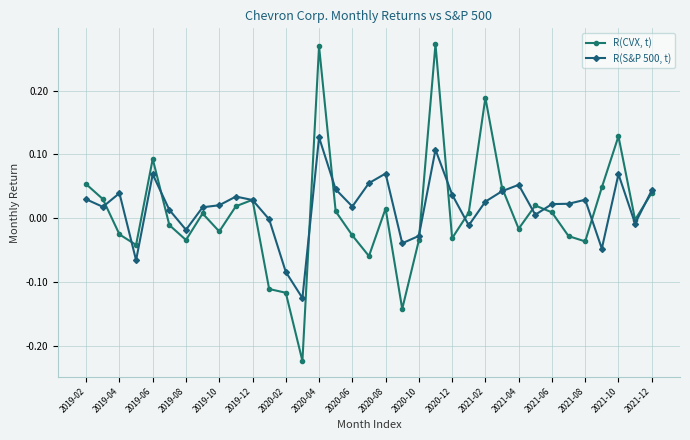

True or false: R(CVX, t) and R(S&P 500, t) intersect in this chart.

True